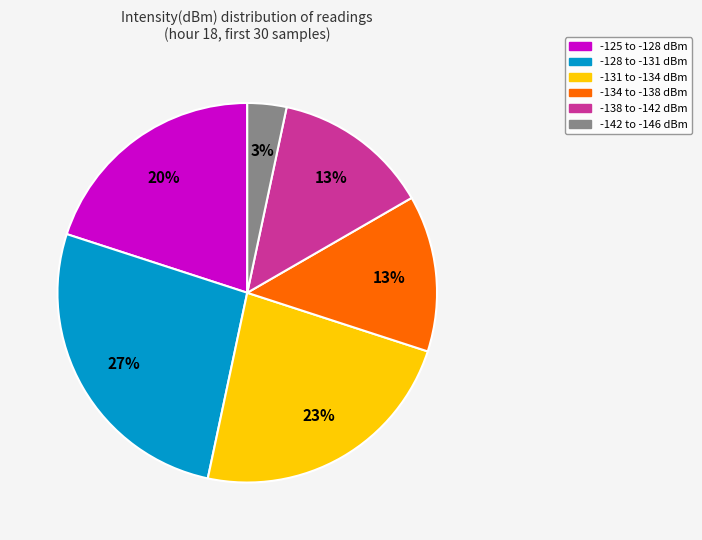

Which has a higher value, -128 to -131 dBm or -138 to -142 dBm?

-128 to -131 dBm